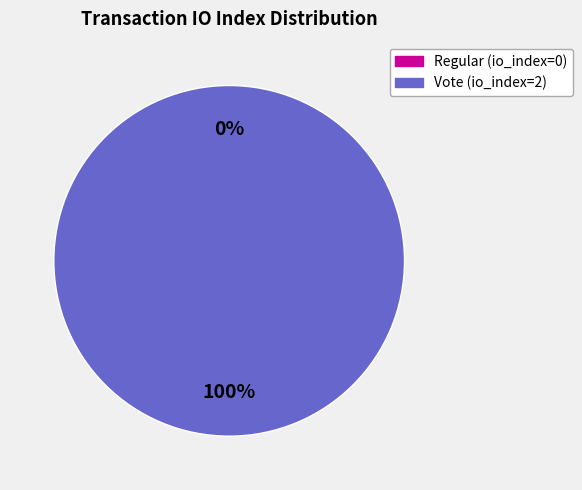

Count the number of slices in the pie.

2